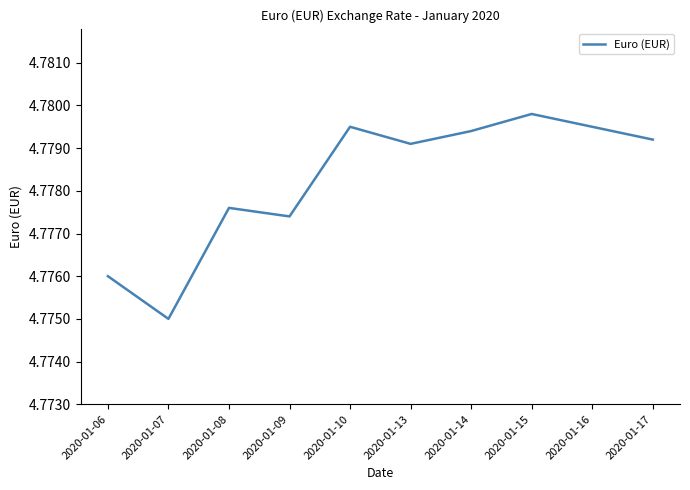

True or false: there are more than 2 points higher than both neighbors.

True